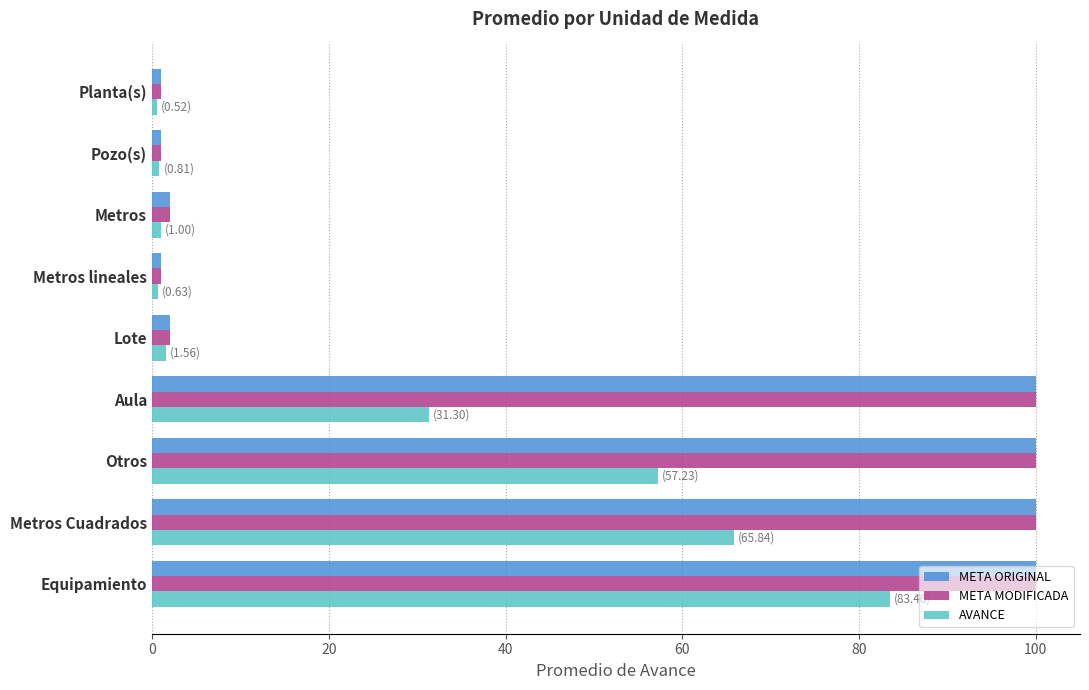

What is the average value of the META ORIGINAL series?

45.2